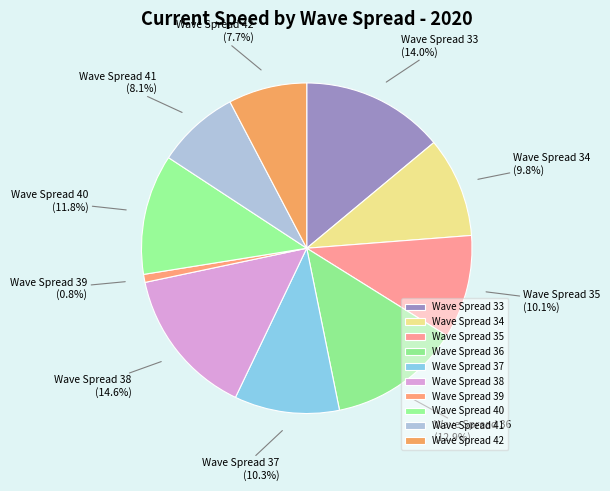

Count the number of slices in the pie.

10